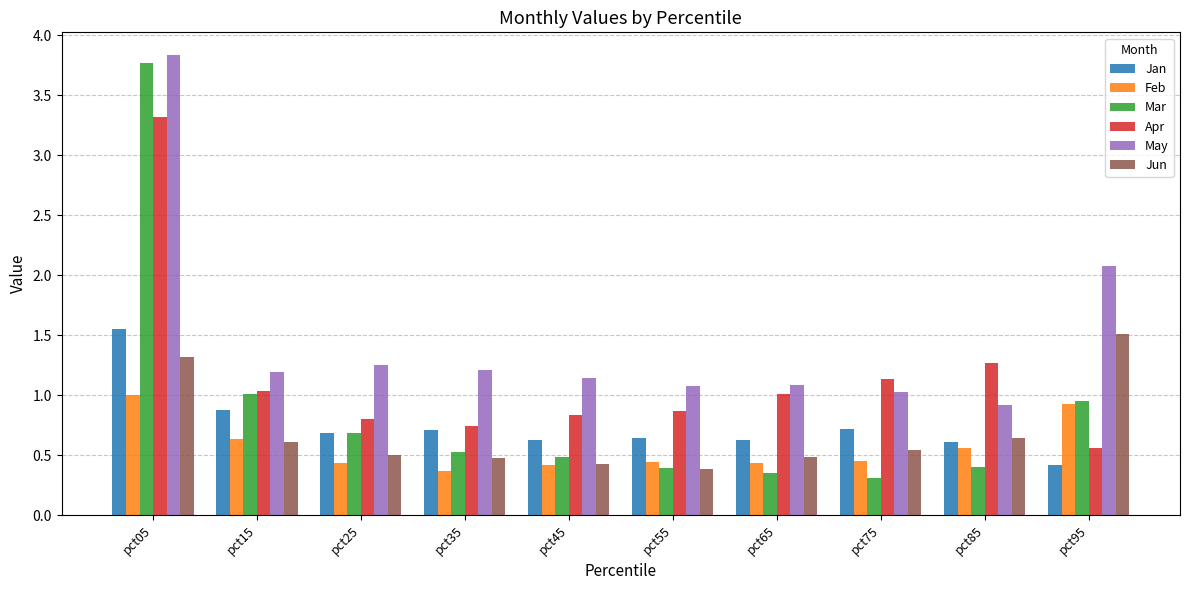

At which label does Mar reach its peak?

pct05